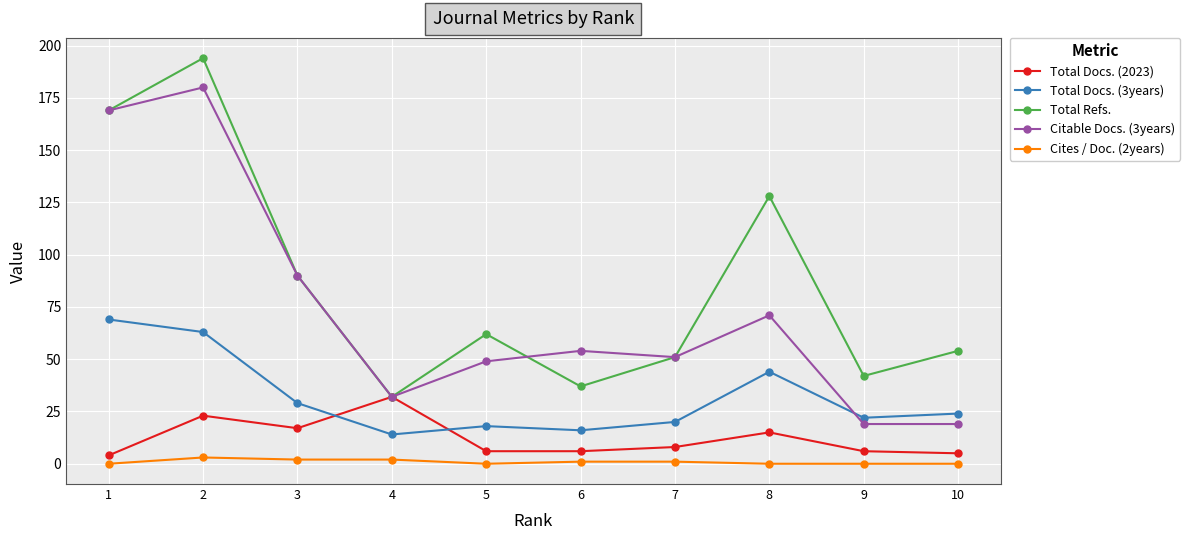

Reading left to right, what are all the values shown in this chart?

Total Docs. (2023): 1=4	2=23	3=17	4=32	5=6	6=6	7=8	8=15	9=6	10=5
Total Docs. (3years): 1=69	2=63	3=29	4=14	5=18	6=16	7=20	8=44	9=22	10=24
Total Refs.: 1=169	2=194	3=90	4=32	5=62	6=37	7=51	8=128	9=42	10=54
Citable Docs. (3years): 1=169	2=180	3=90	4=32	5=49	6=54	7=51	8=71	9=19	10=19
Cites / Doc. (2years): 1=0	2=3	3=2	4=2	5=0	6=1	7=1	8=0	9=0	10=0